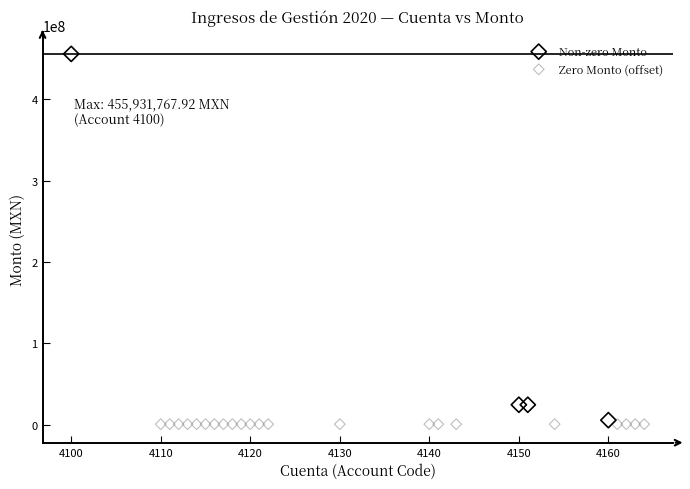

Which series reaches the maximum Y coordinate?

Non-zero Monto